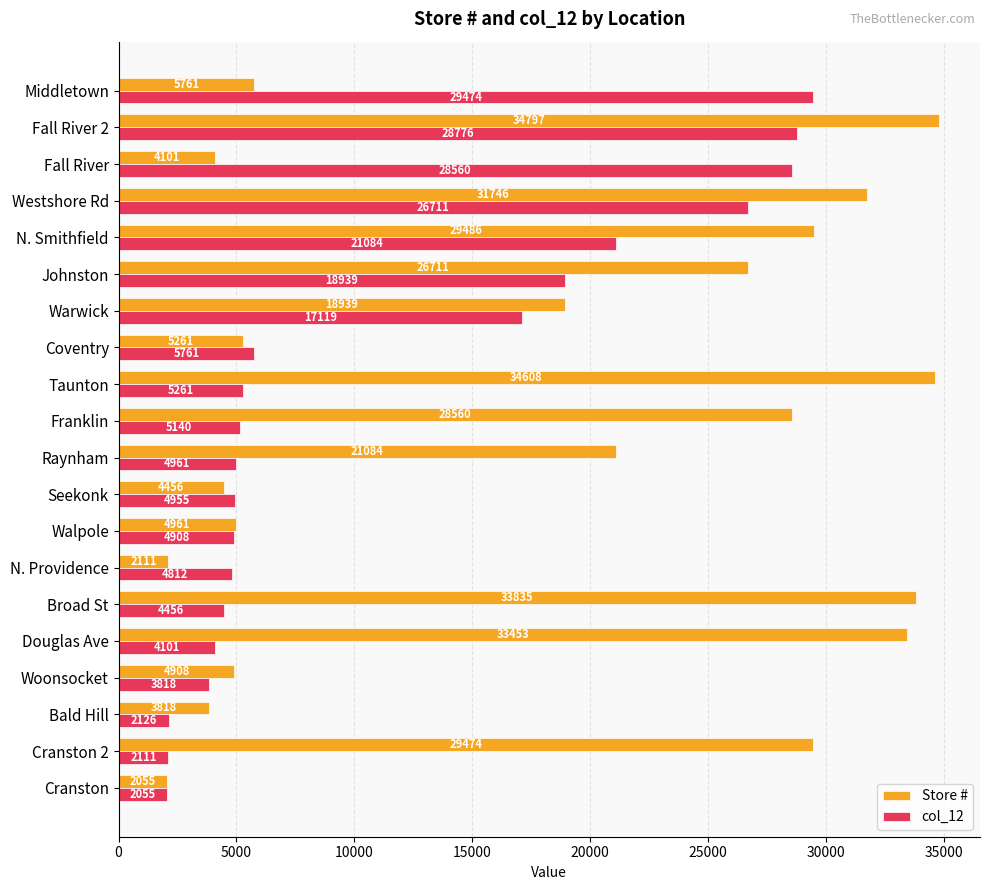

List the series in order of their overall mean, highest first.

Store #, col_12